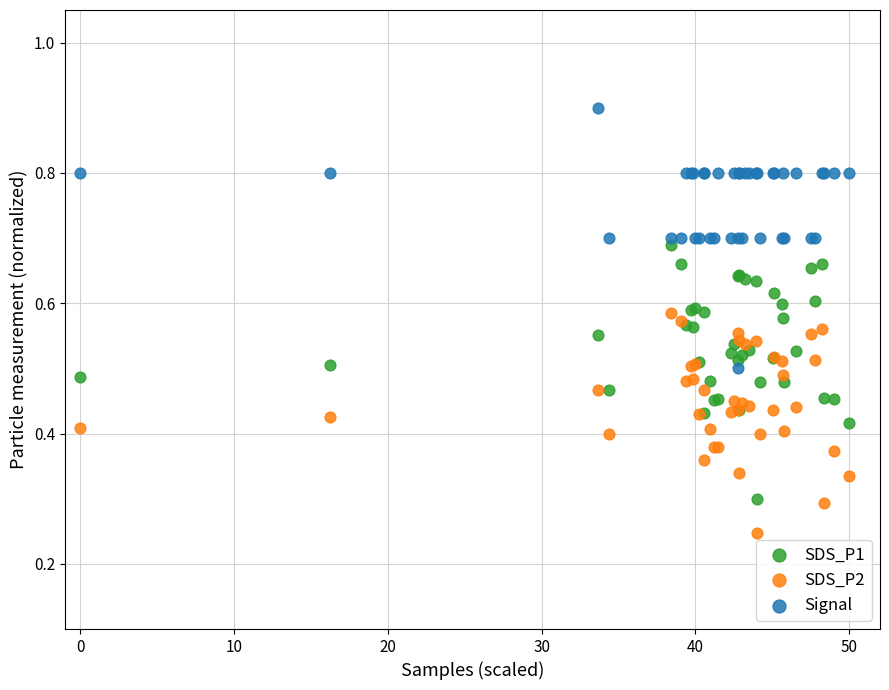

What are all the series names shown in the legend?

SDS_P1, SDS_P2, Signal